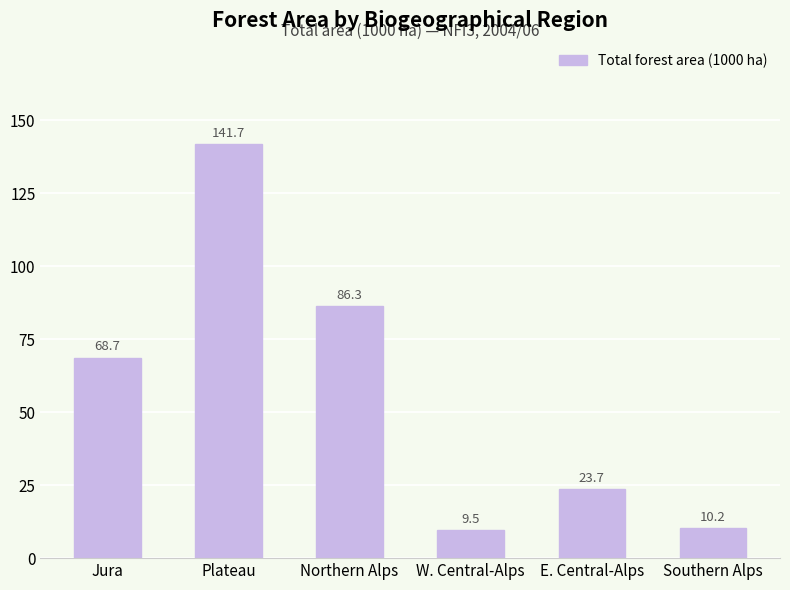

Reading left to right, extract all data points from this chart.

68.7	141.7	86.3	9.5	23.7	10.2